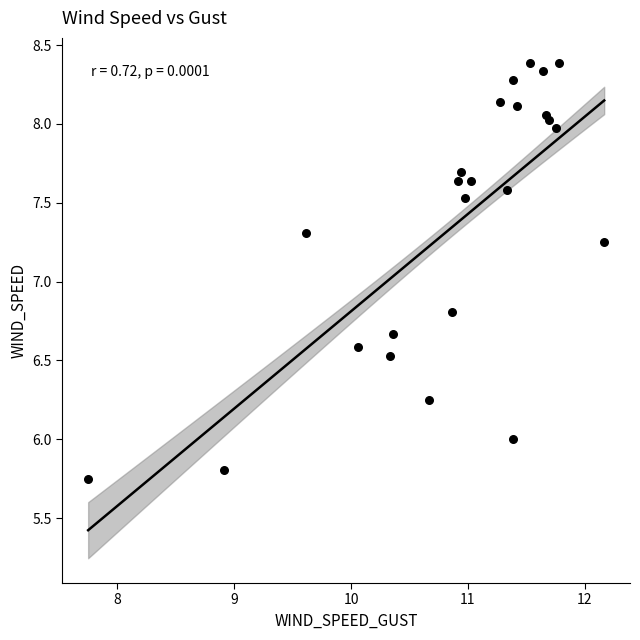

What Y value in the scatter plot is closest to 7?

6.8